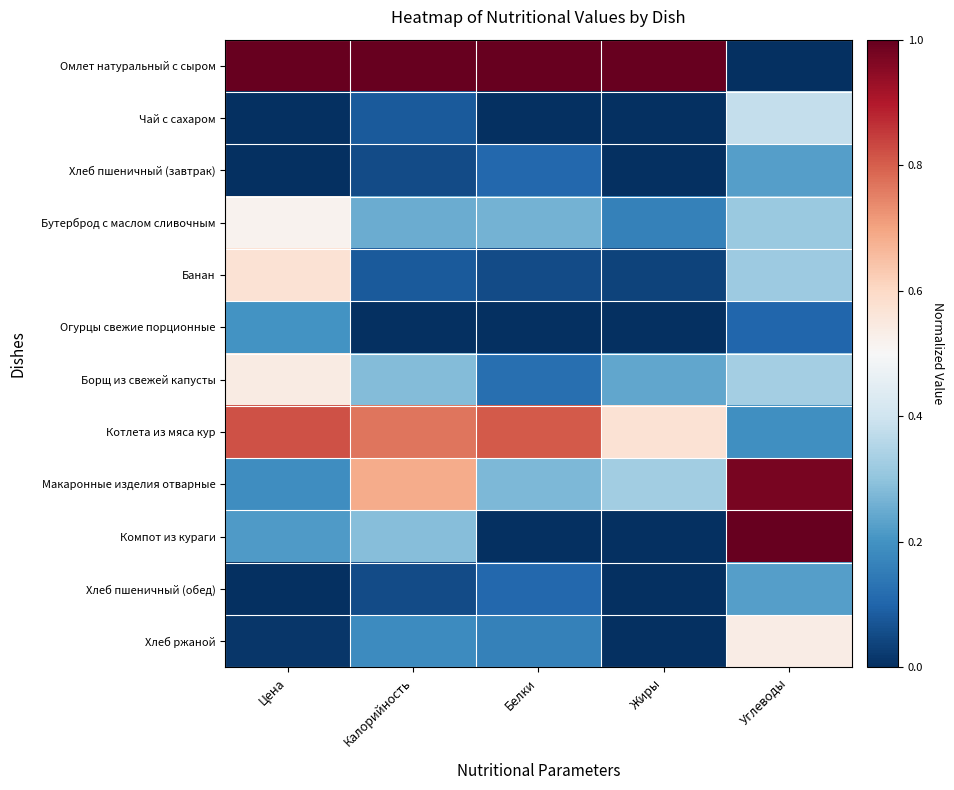

Reading left to right, transcribe all the data shown in this chart.

Омлет натуральный с сыром: Цена=1.0	Калорийность=1.0	Белки=1.0	Жиры=1.0	Углеводы=0.0
Чай с сахаром: Цена=0.0	Калорийность=0.1	Белки=0.0	Жиры=0.0	Углеводы=0.4
Хлеб пшеничный (завтрак): Цена=0.0	Калорийность=0.1	Белки=0.1	Жиры=0.0	Углеводы=0.2
Бутерброд с маслом сливочным: Цена=0.5	Калорийность=0.3	Белки=0.3	Жиры=0.2	Углеводы=0.3
Банан: Цена=0.6	Калорийность=0.1	Белки=0.1	Жиры=0.0	Углеводы=0.3
Огурцы свежие порционные: Цена=0.2	Калорийность=0.0	Белки=0.0	Жиры=0.0	Углеводы=0.1
Борщ из свежей капусты: Цена=0.5	Калорийность=0.3	Белки=0.1	Жиры=0.2	Углеводы=0.3
Котлета из мяса кур: Цена=0.8	Калорийность=0.8	Белки=0.8	Жиры=0.6	Углеводы=0.2
Макаронные изделия отварные: Цена=0.2	Калорийность=0.7	Белки=0.3	Жиры=0.3	Углеводы=1.0
Компот из кураги: Цена=0.2	Калорийность=0.3	Белки=0.0	Жиры=0.0	Углеводы=1.0
Хлеб пшеничный (обед): Цена=0.0	Калорийность=0.1	Белки=0.1	Жиры=0.0	Углеводы=0.2
Хлеб ржаной: Цена=0.0	Калорийность=0.2	Белки=0.2	Жиры=0.0	Углеводы=0.5